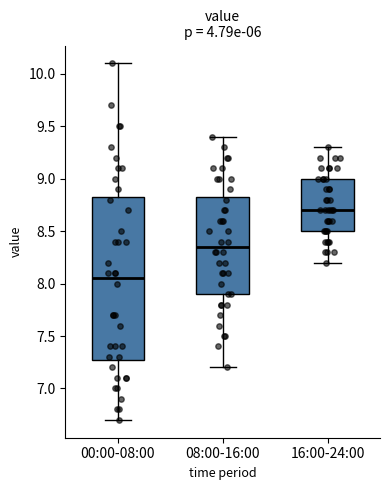

Reading left to right, transcribe this box plot: for each box, give where its median line is, the range the box spans, and where its two whiskers end, as read against the y-axis. The values are not printed on the chart, so give them approximately, as read against the axis.

00:00-08:00: median 8.05, box 7.30 to 8.85, whiskers 6.70 to 10.10
08:00-16:00: median 8.35, box 7.90 to 8.85, whiskers 7.20 to 9.40
16:00-24:00: median 8.70, box 8.50 to 9.00, whiskers 8.20 to 9.30